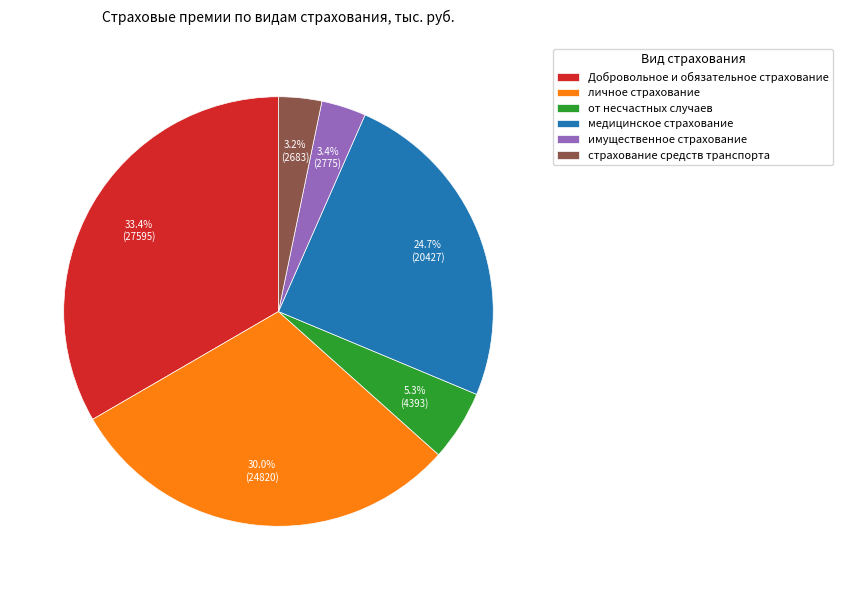

What is the largest slice in the pie chart?

Добровольное и обязательное страхование